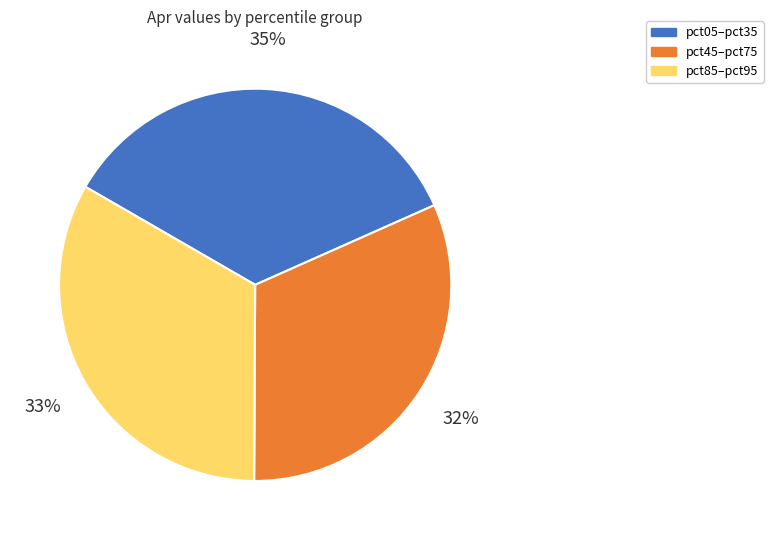

To the nearest percent, what is the combined percentage of pct45–pct75 and pct05–pct35?

67%